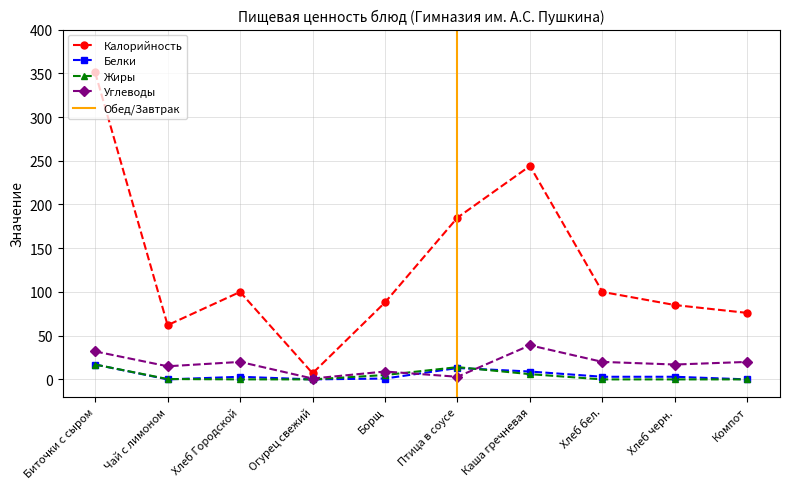

Where is the first local minimum for Жиры?

Огурец свежий